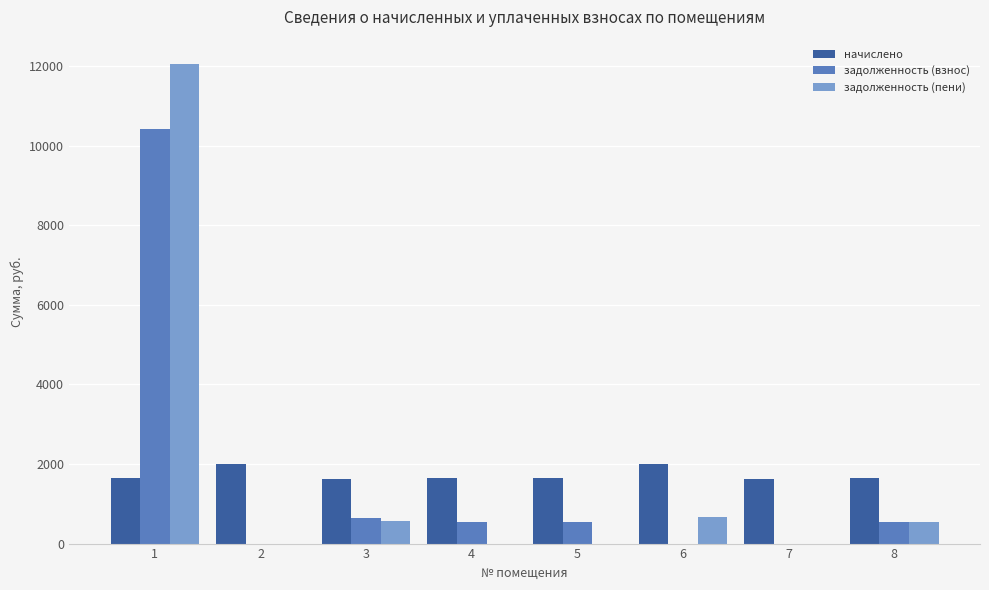

Between 1 and 4, which series saw the biggest shift?

задолженность (пени)